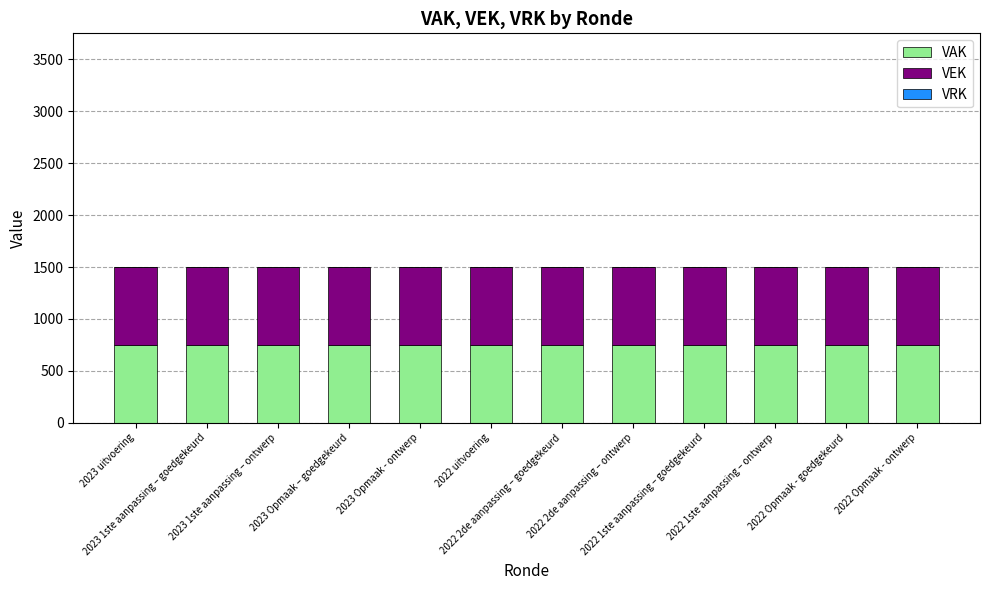

Is the value of VEK at 2023 1ste aanpassing – goedgekeurd greater than the value of VRK at 2022 Opmaak - ontwerp?

Yes